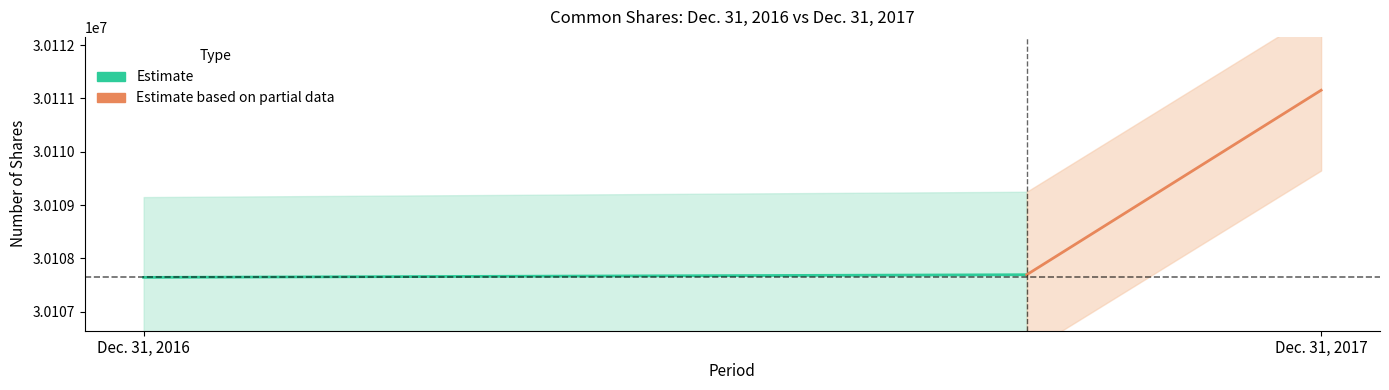

How many lines are shown in the chart?

2